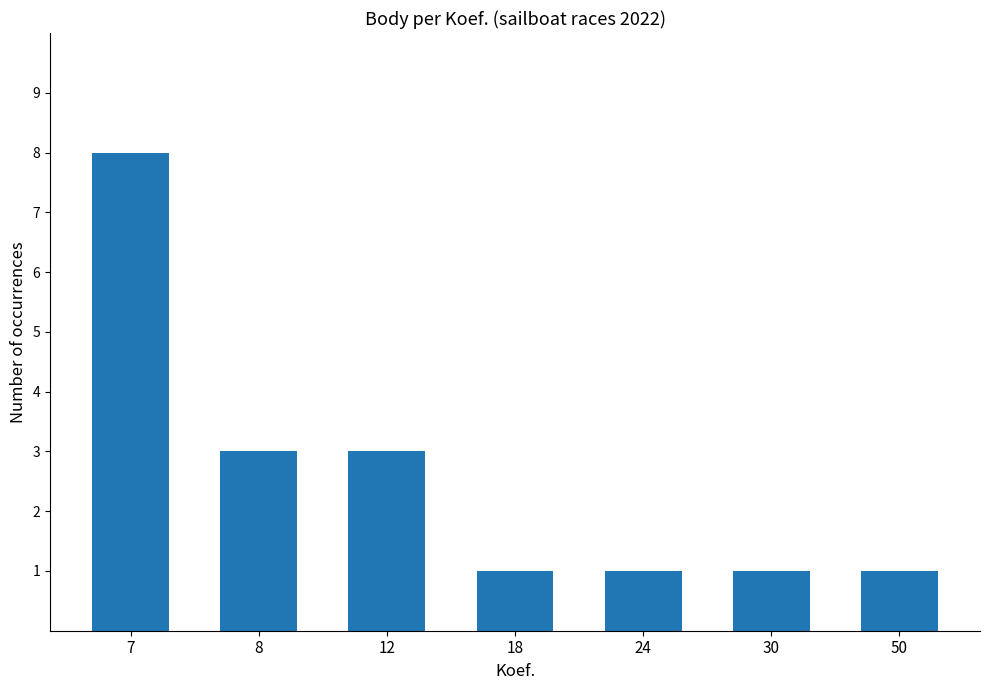

The chart shows a value of 2 at 50. True or false?

False